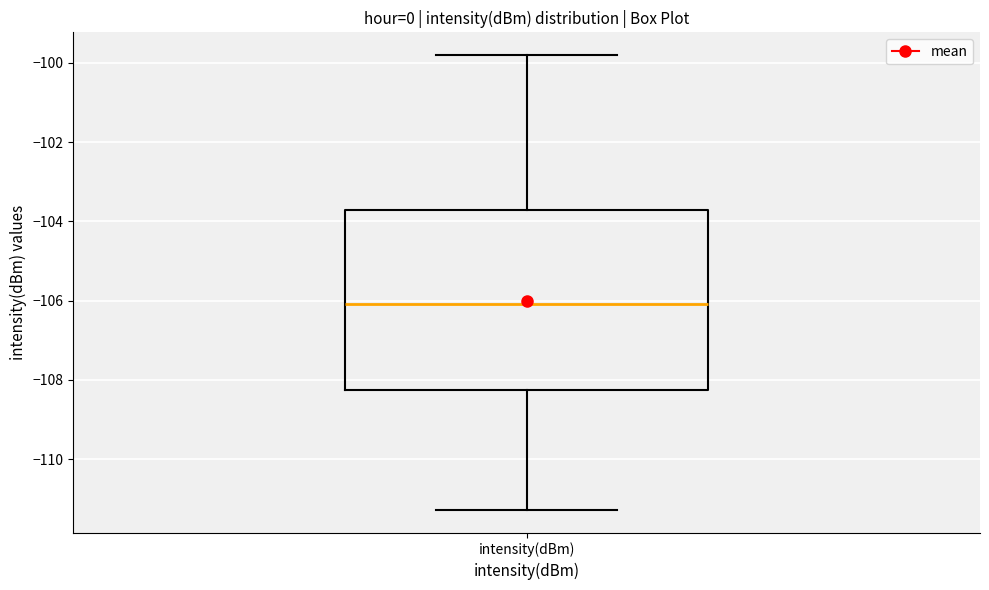

Read this box plot against the y-axis: the position of the median line, the range covered by the box, and the ends of both whiskers. The values are not printed on the chart, so give them approximately, as read against the axis.

median -106.0, box -108.2 to -103.8, whiskers -111.2 to -99.8